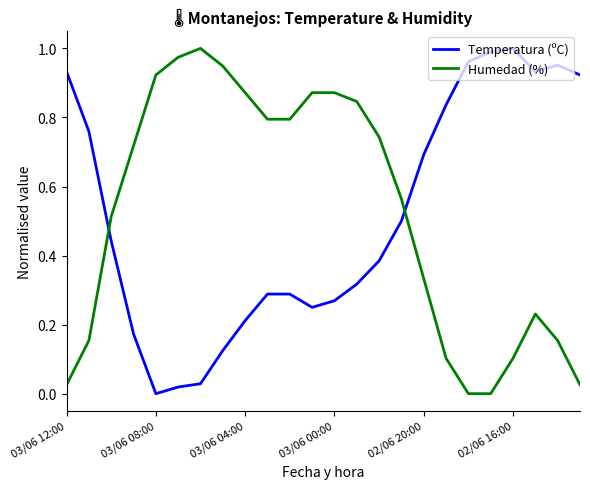

True or false: Humedad (%) and Temperatura (ºC) intersect in this chart.

True